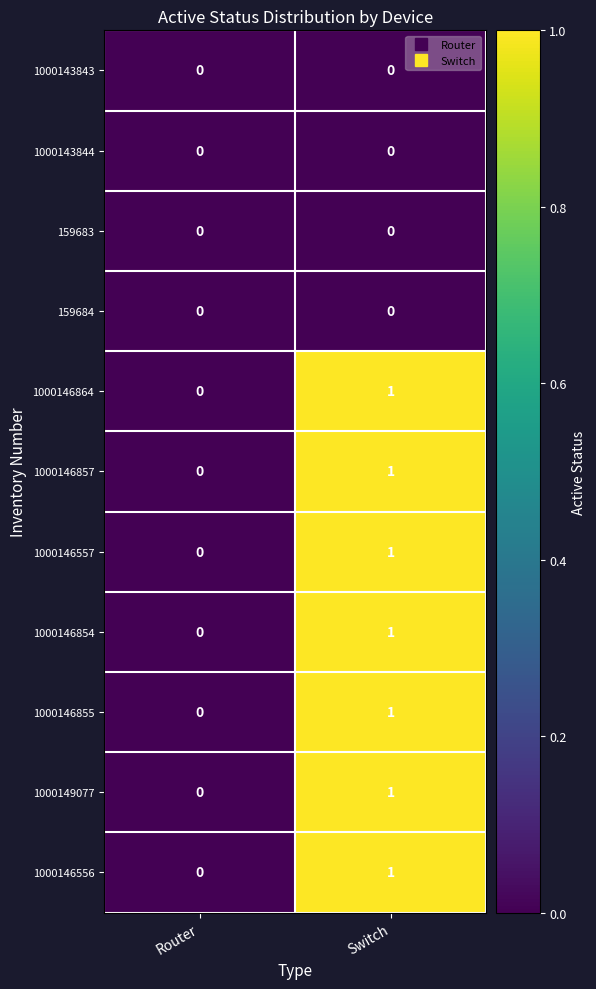

At which category is the sum across all series the highest?

Switch